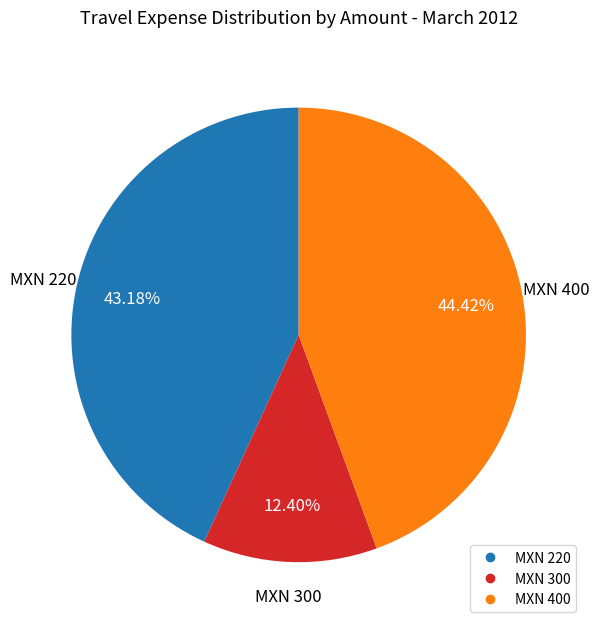

Is there a majority slice in this chart?

No